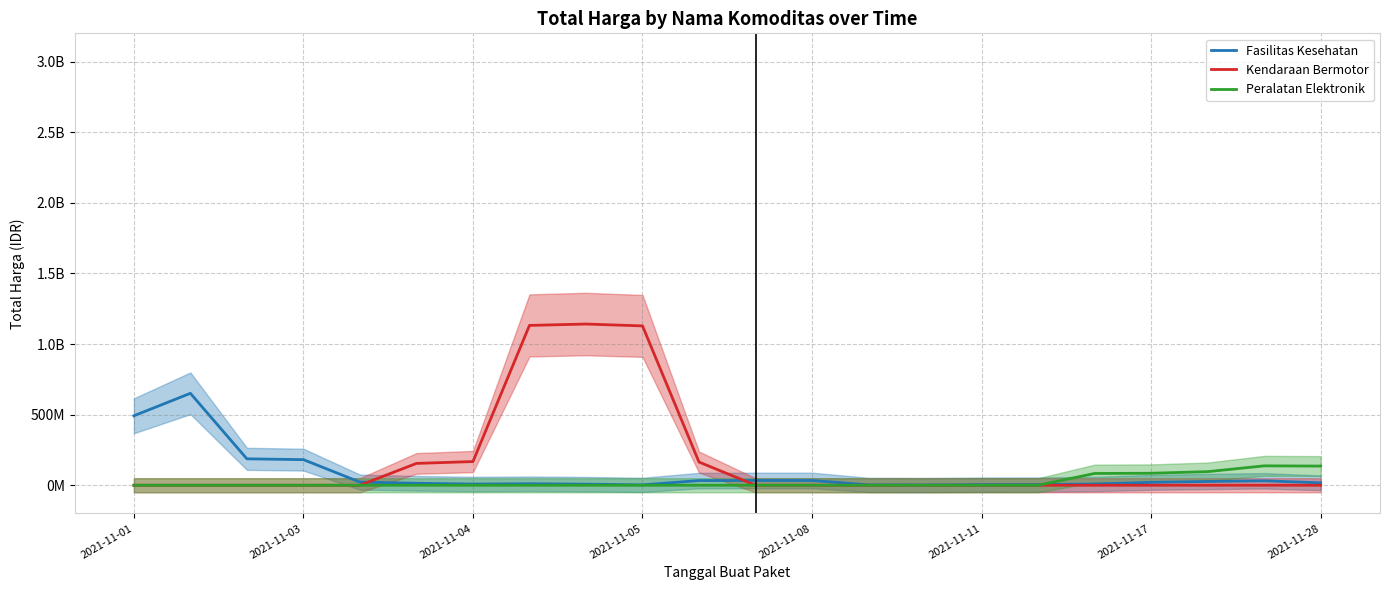

How many lines are shown in the chart?

3